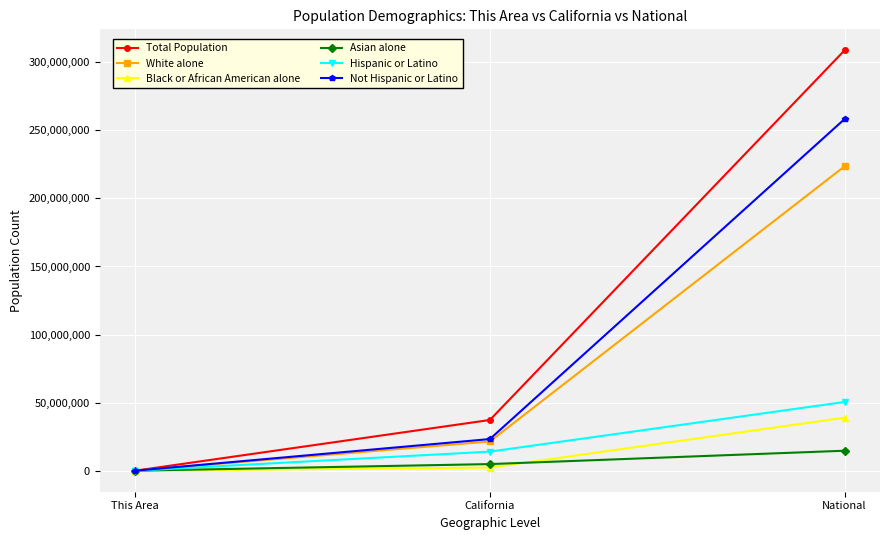

The value of Hispanic or Latino at This Area is 6787. True or false?

True